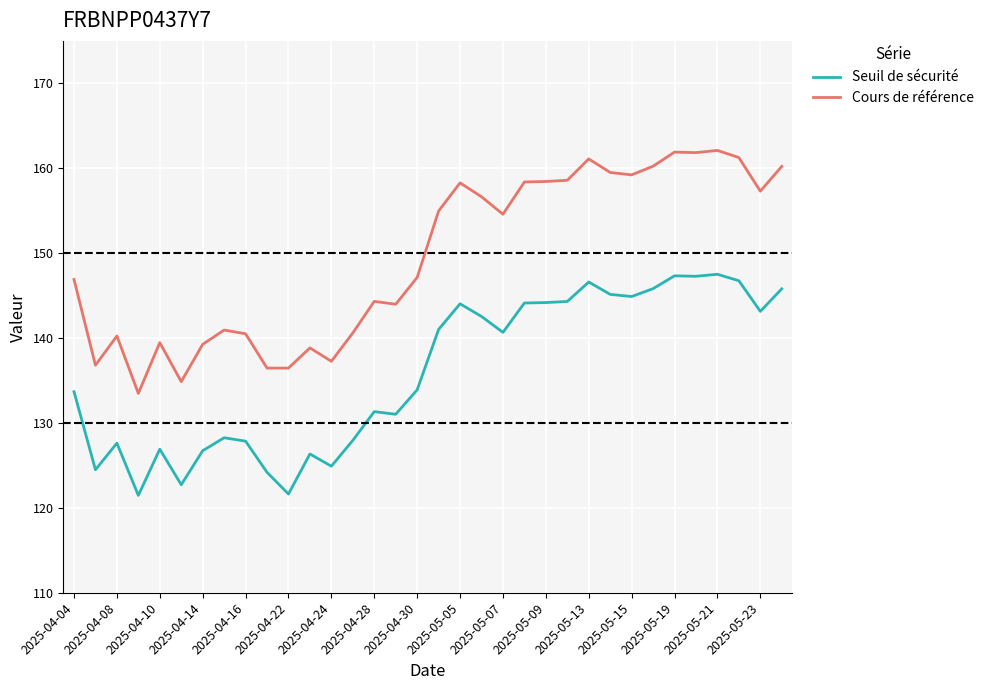

What is the average value of the Seuil de sécurité series?

135.9